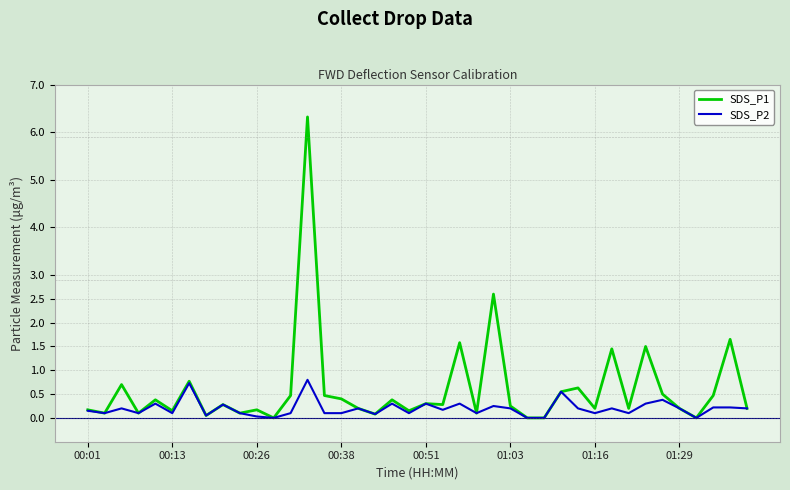

List the series in order of their peak value, lowest first.

SDS_P2, SDS_P1